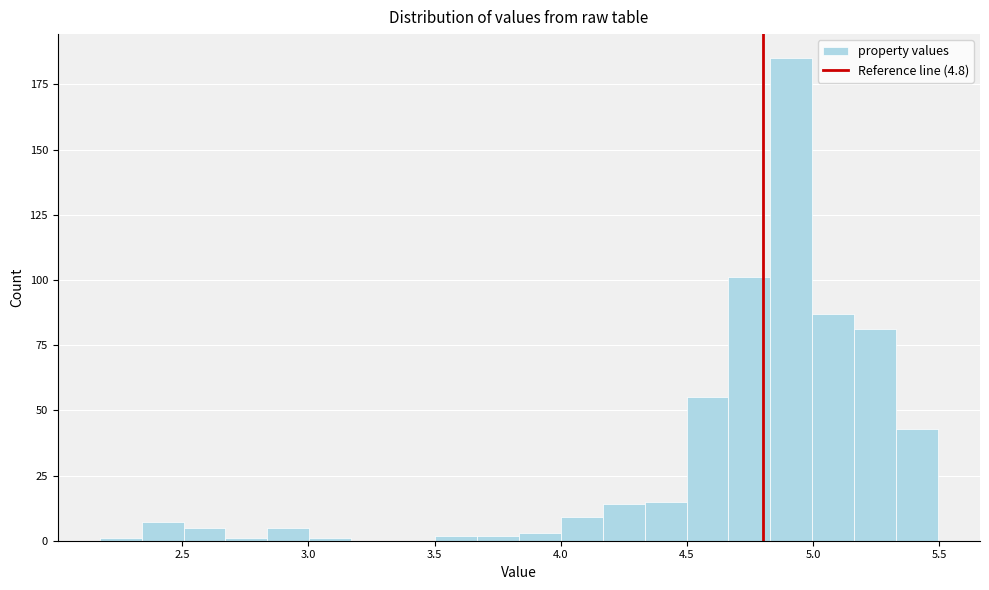

Around what value on the x-axis is the tallest bar? Give the approximate position of its centre, as read against the axis.

4.90